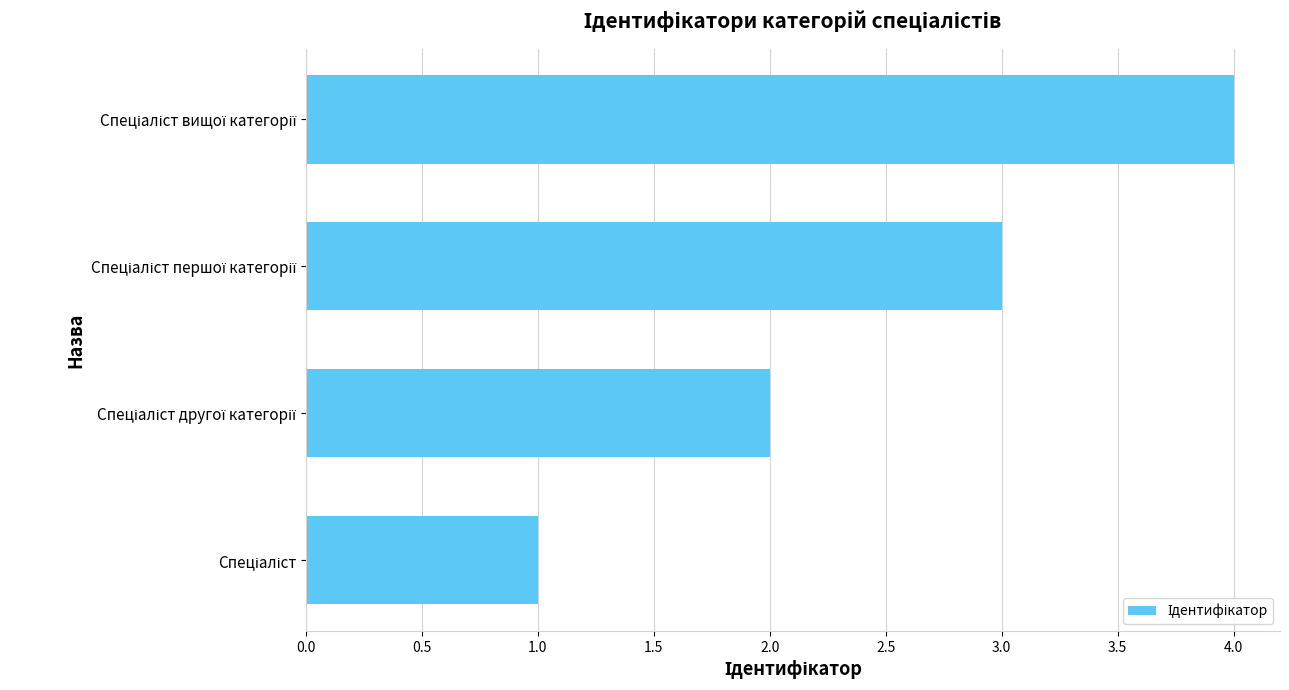

What is the greatest value displayed?

4